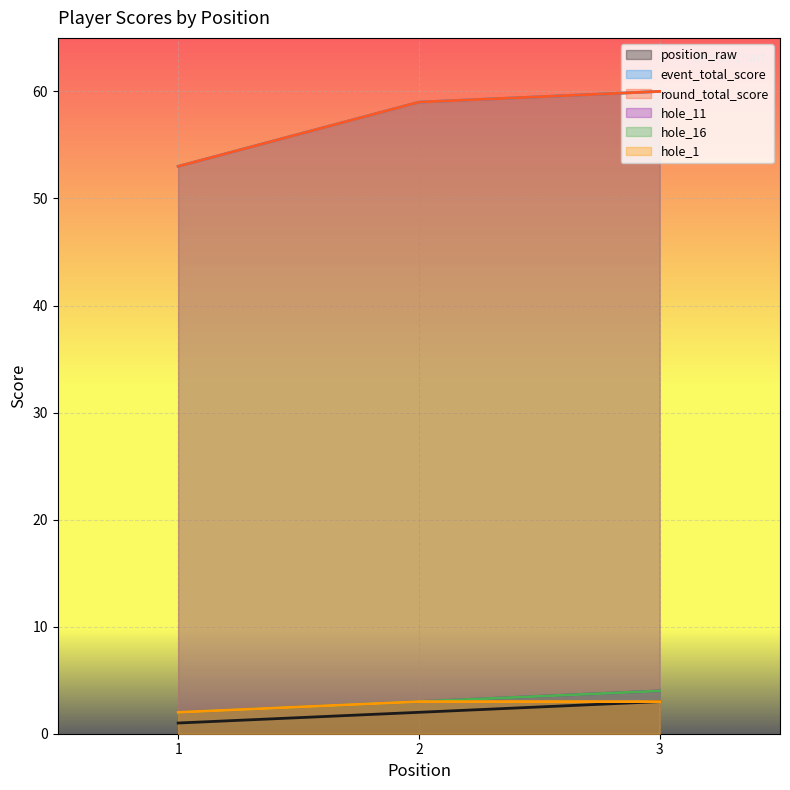

What is the difference between the maximum and minimum values in the hole_16 series?

2